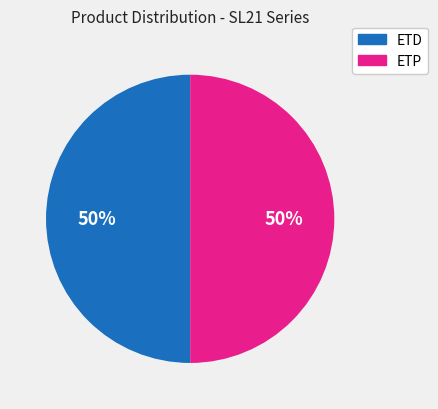

Approximately how many times larger is the value at ETD compared to ETP?

1.0